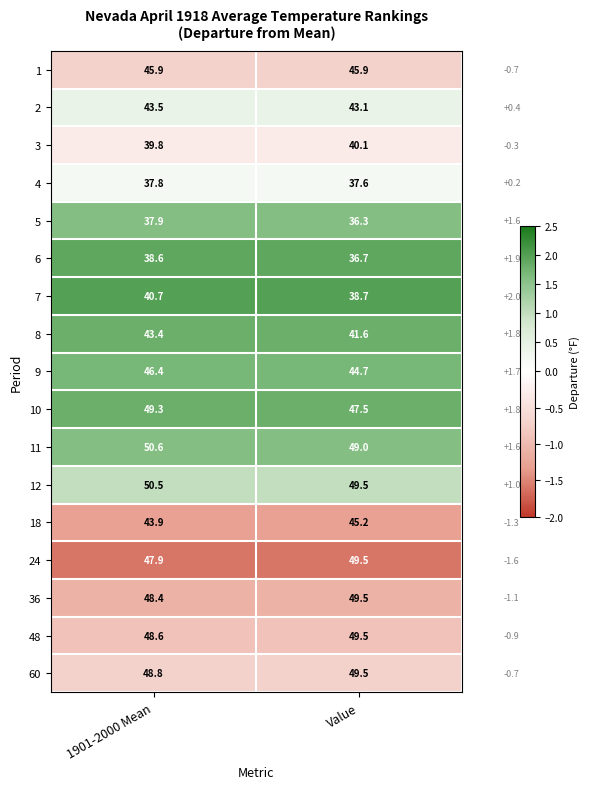

Which series has the largest range (max minus min)?

7